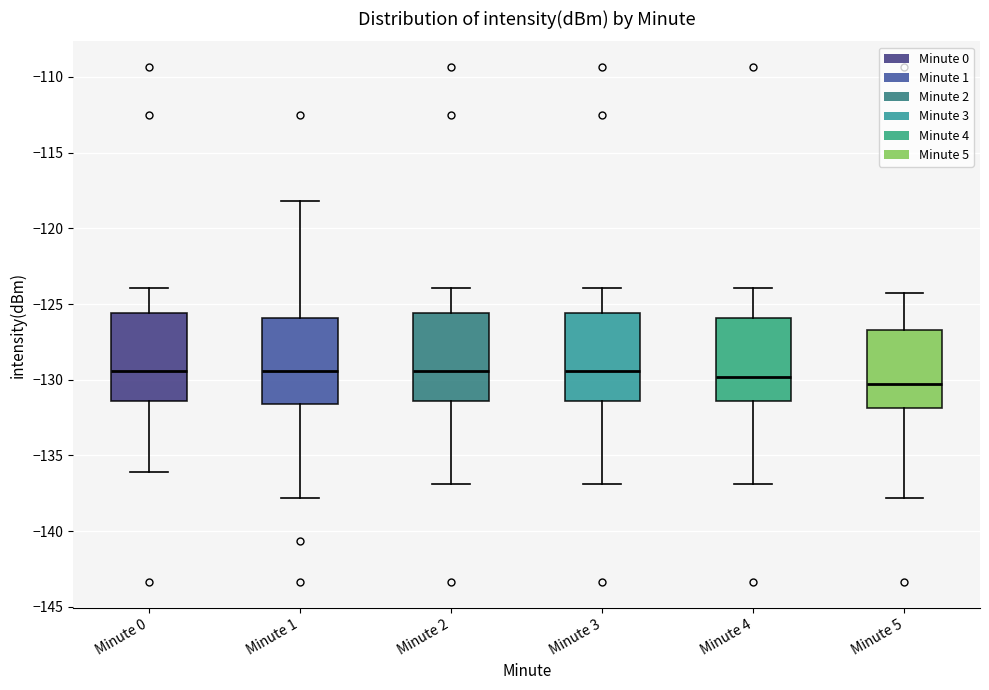

Where does the median line of the box for Minute 4 sit on the y-axis? The values are not printed on the chart, so give them approximately, as read against the axis.

-130.0